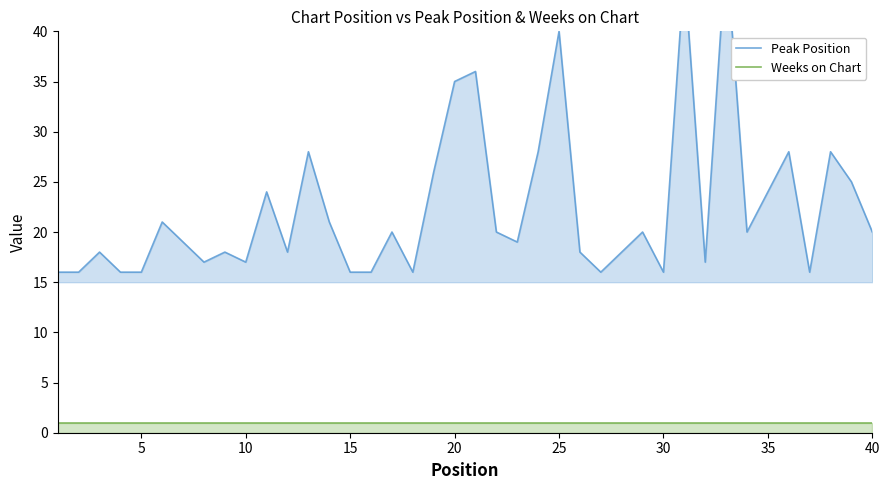

True or false: Weeks on Chart and Peak Position intersect in this chart.

False